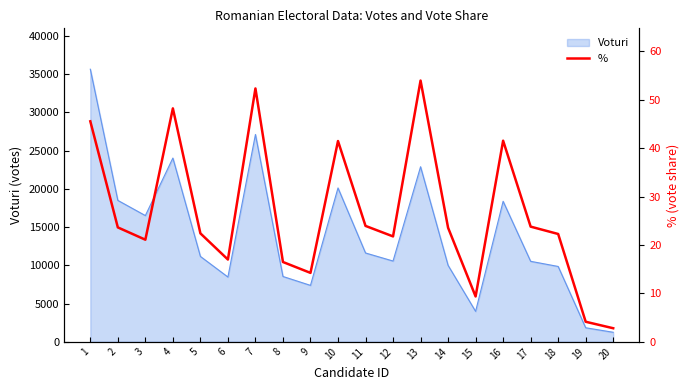

The chart shows a value of 4.4 at 20. True or false?

False